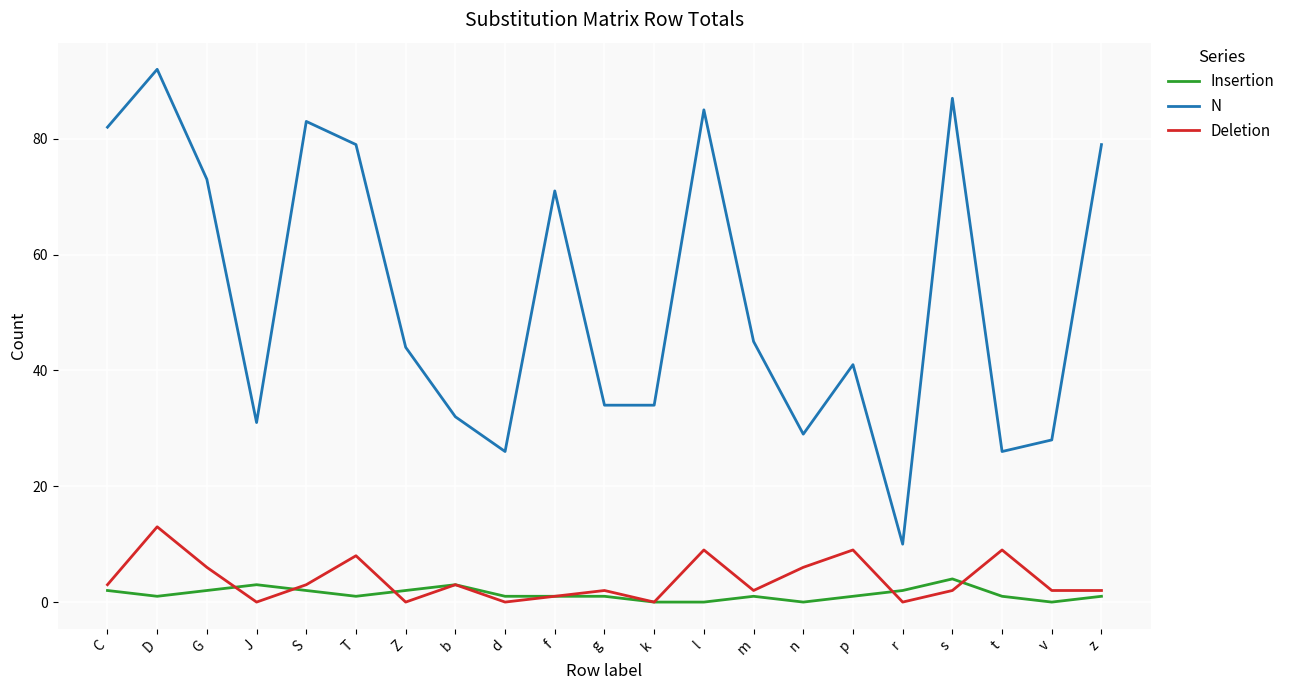

Which series changed the most between f and r?

N